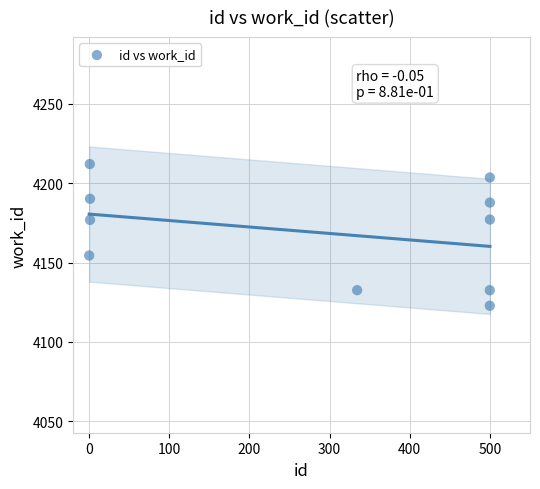

What is the range of Y values (max minus min)?

89.3